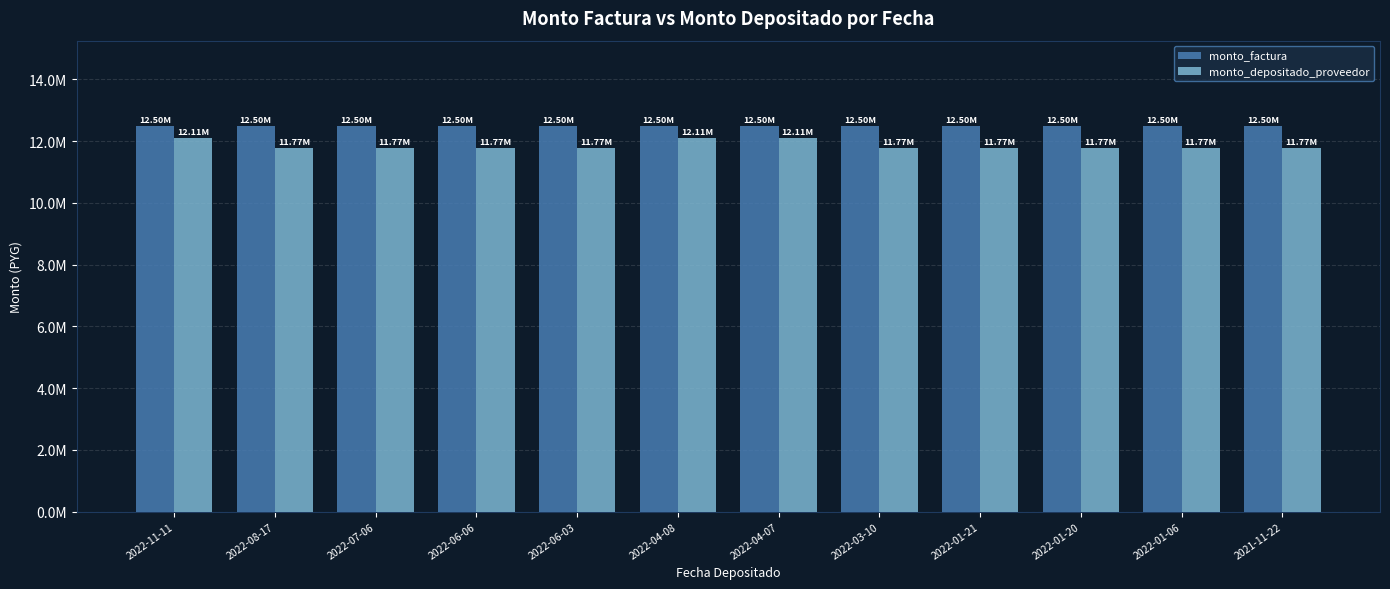

Are the bars horizontal?

No